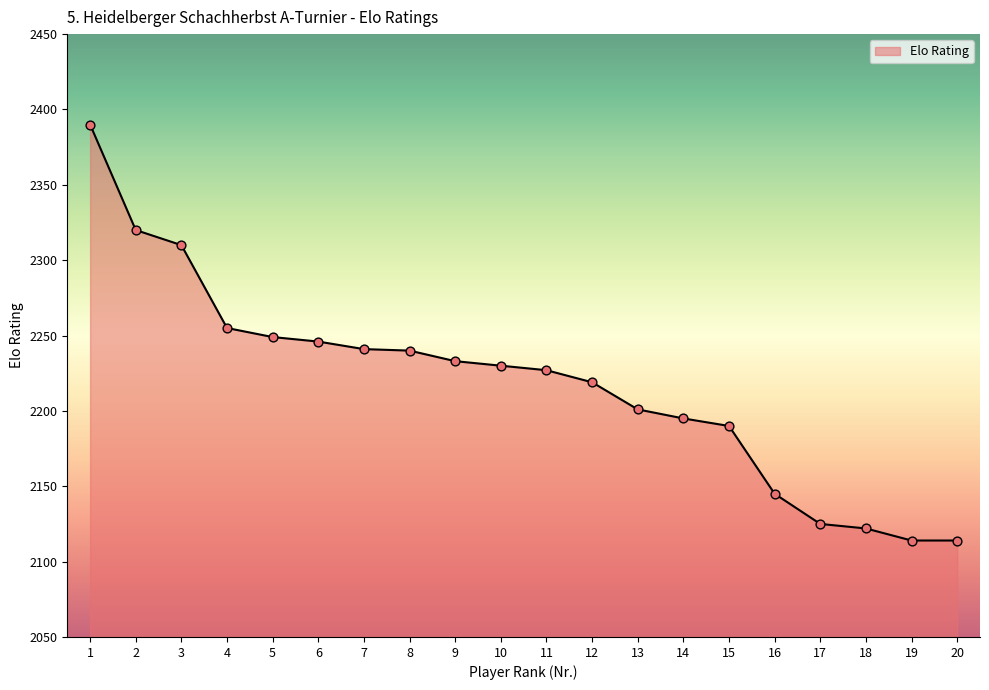

Between 6 and 9, which is larger?

6